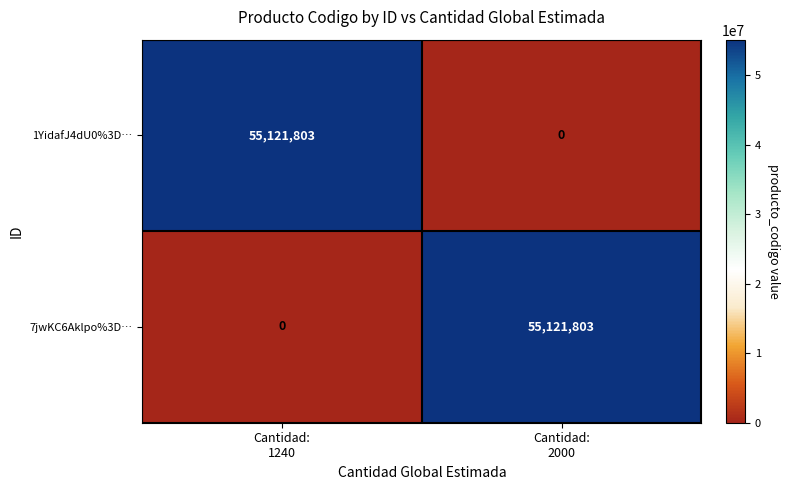

What is the greatest value displayed?

55121803